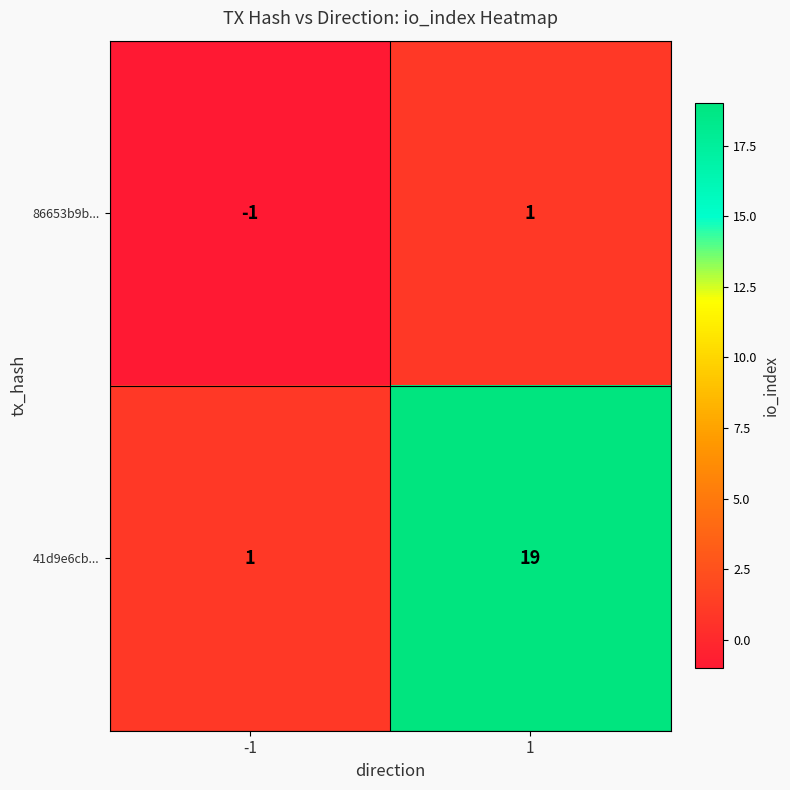

Which series has the widest spread of values?

41d9e6cb...